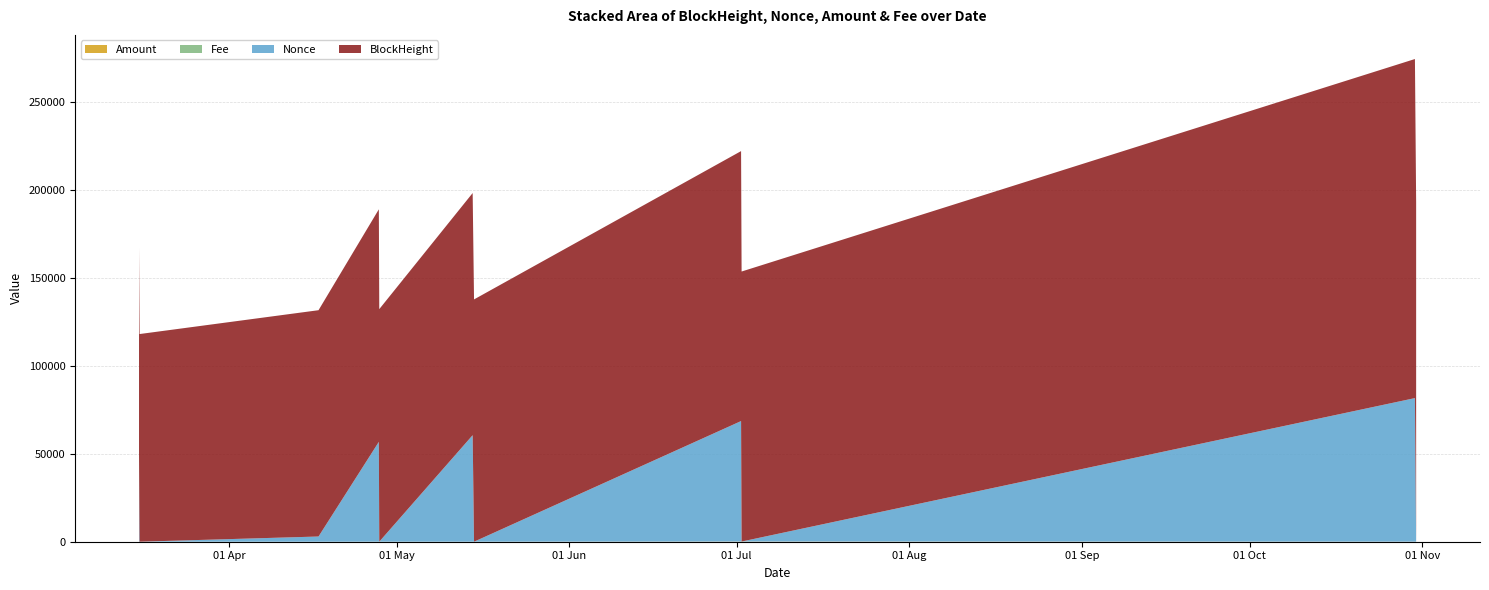

Reading left to right, transcribe all the data shown in this chart.

Amount: 10.5	9.5	0.0	19.5	19.5	8.9	8.9	100.5	100.5	34.4	34.4
Fee: 0.0	0.0	0.0	0.0	0.0	0.0	0.0	0.0	0.0	0.1	0.0
Nonce: 49431.0	0.0	2964.0	56802.0	1.0	60602.0	2.0	68530.0	3.0	81661.0	4.0
BlockHeight: 118085.0	118119.0	128724.0	132258.0	132282.0	137736.0	137815.0	153559.0	153589.0	192870.0	192940.0